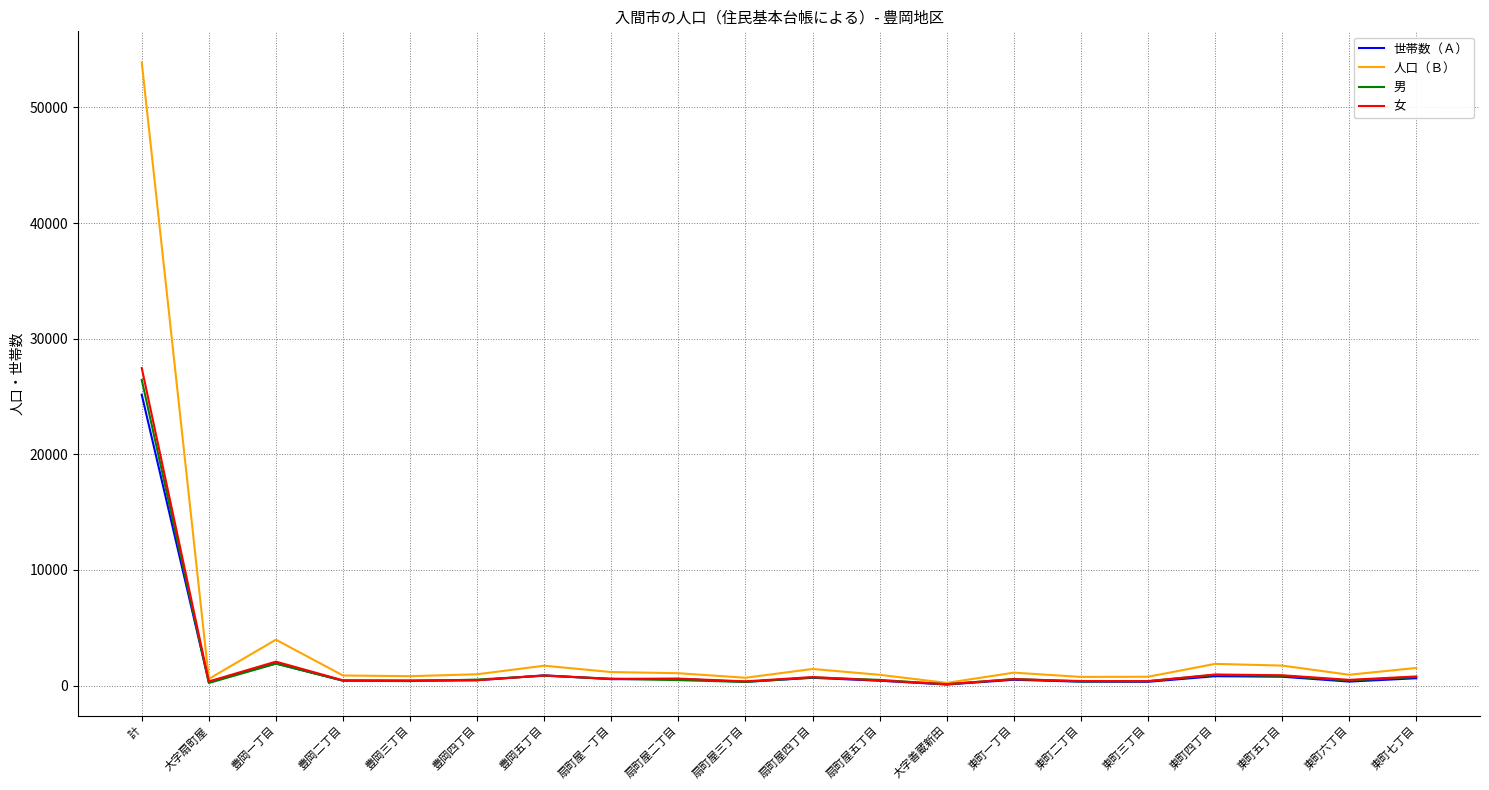

What is the sum of all 男 values?

37616